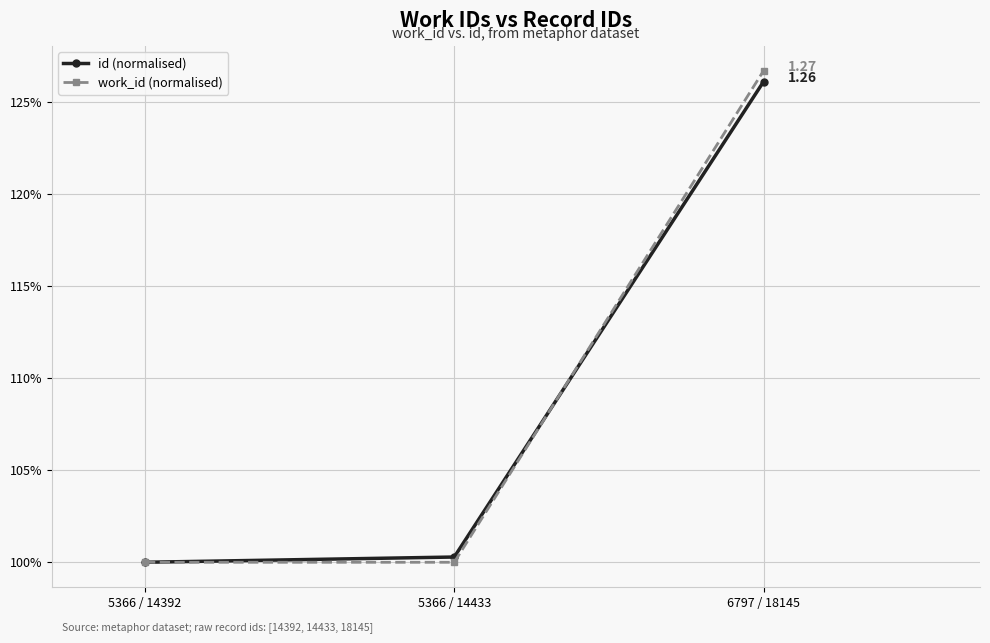

The value of id (normalised) at 5366 / 14433 is 1.0. True or false?

True